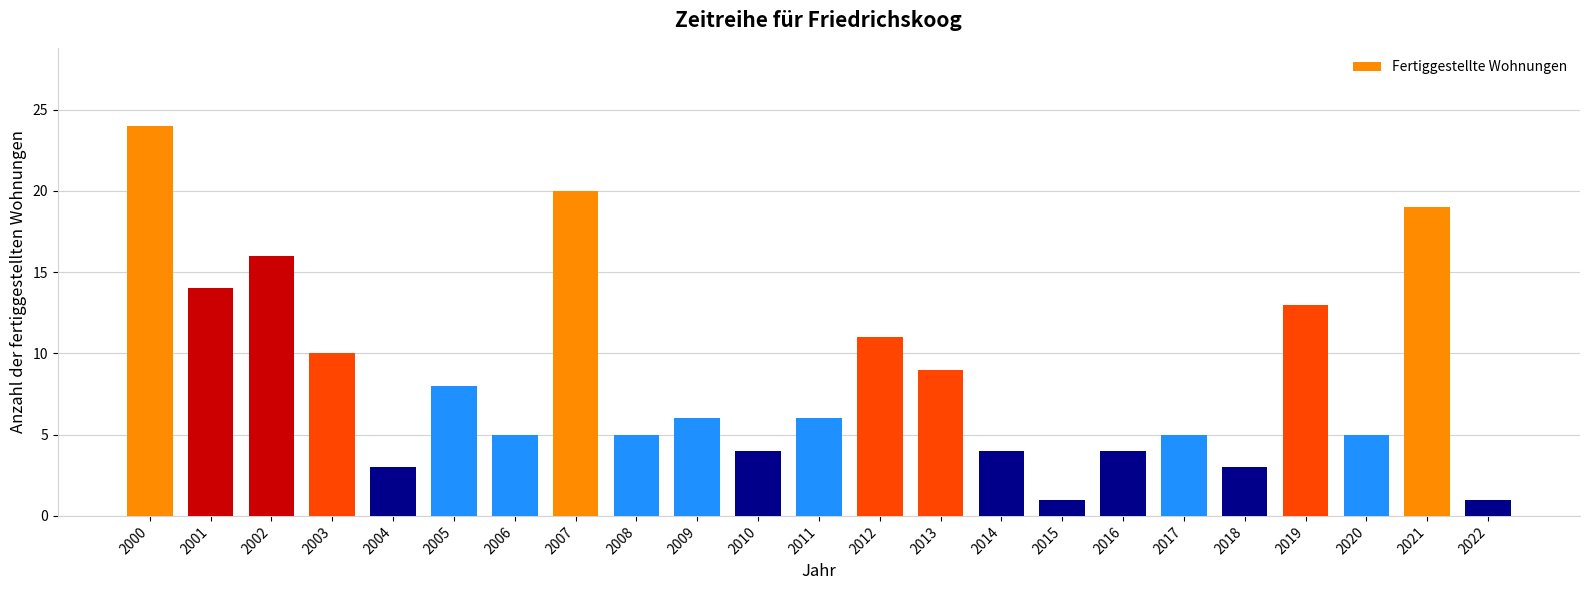

What is the approximate value at 2004?

3